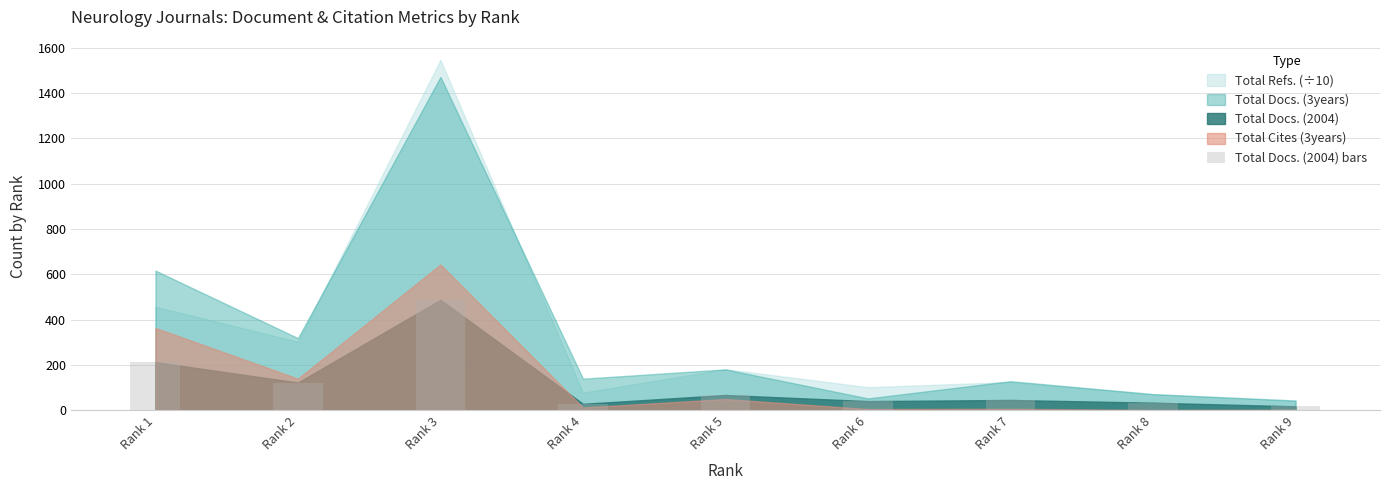

What is the average value?

117